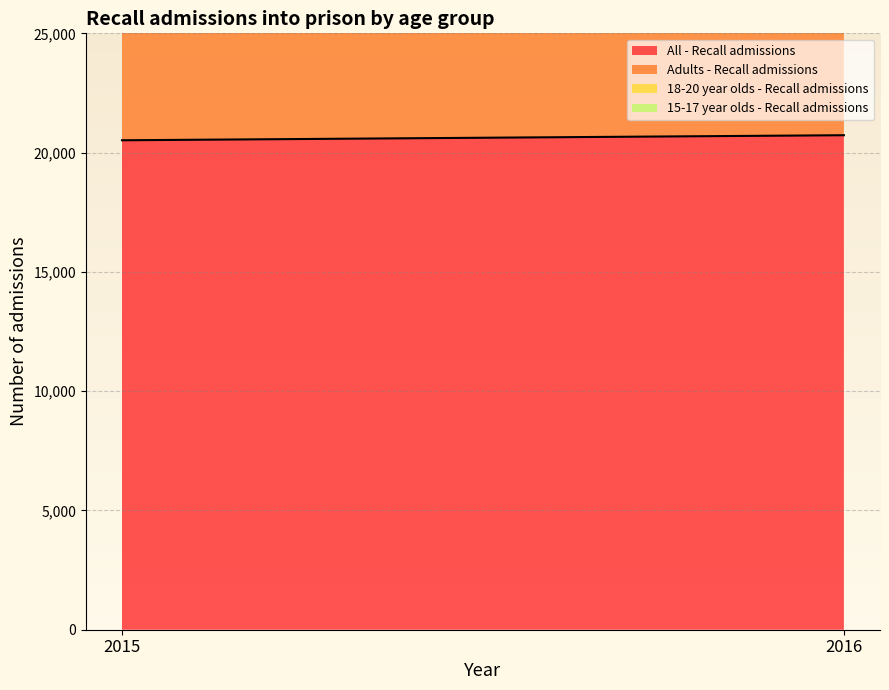

The Adults - Recall admissions series shows 19239 at 2015. True or false?

True